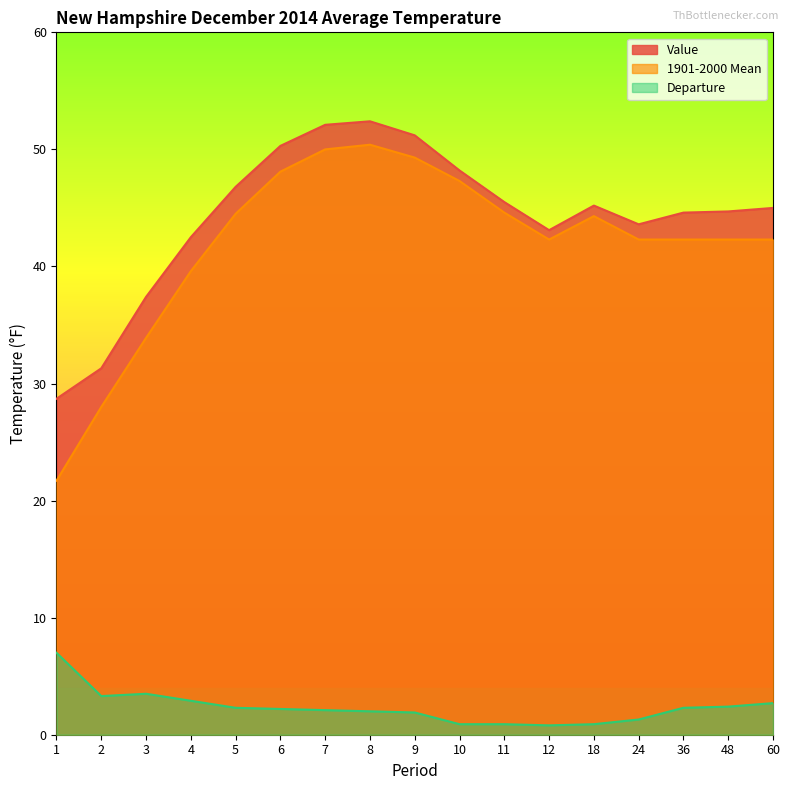

How many lines are shown in the chart?

3